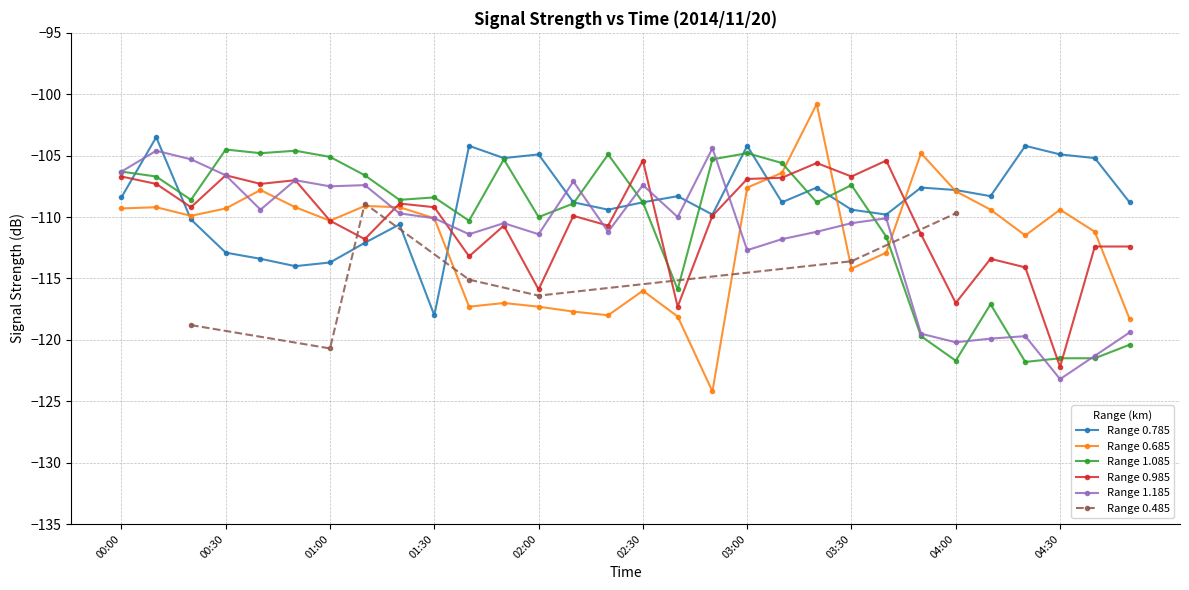

Which label corresponds to the largest value in the chart?

03:20